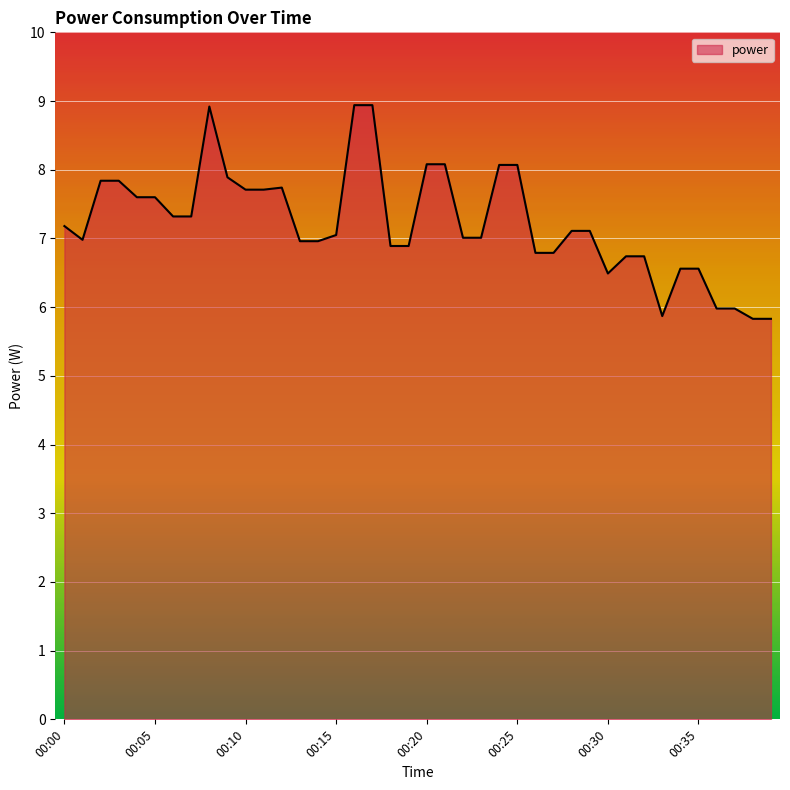

What is the greatest value displayed?

8.9